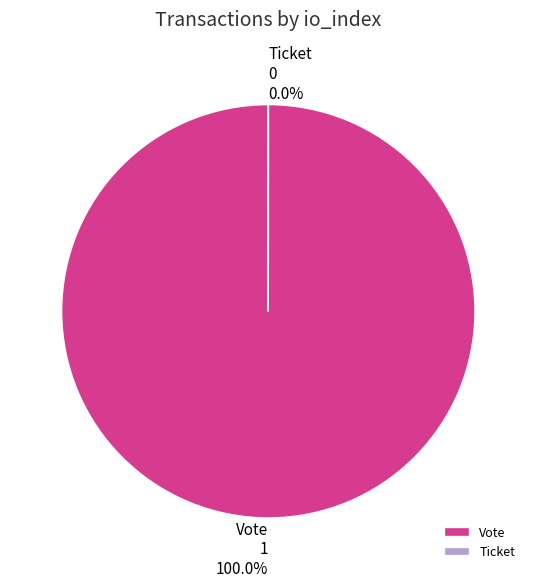

Which category accounts for the majority?

Vote